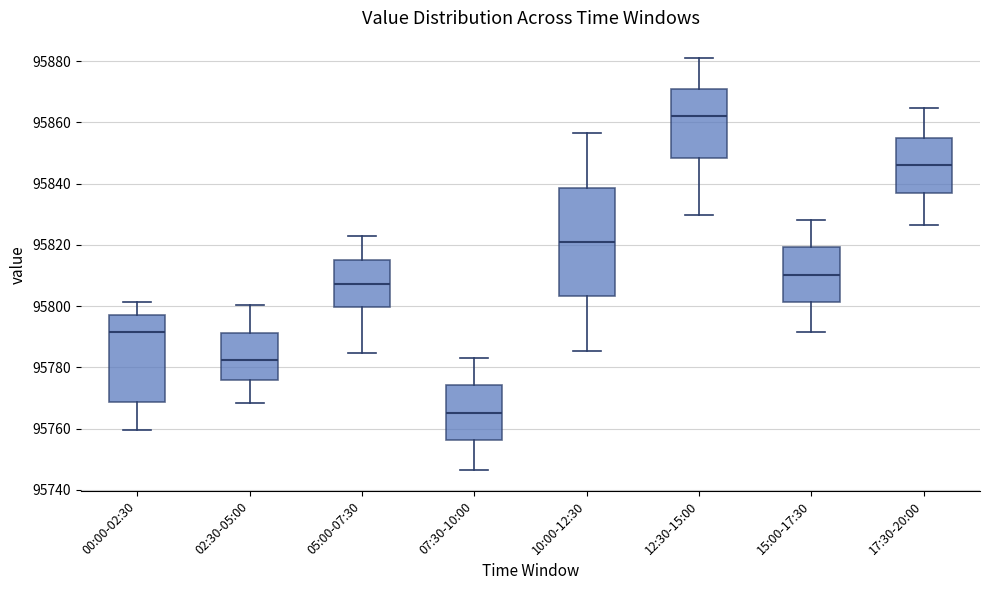

Comparing the boxes themselves (not the whiskers), which one is the tallest?

10:00-12:30